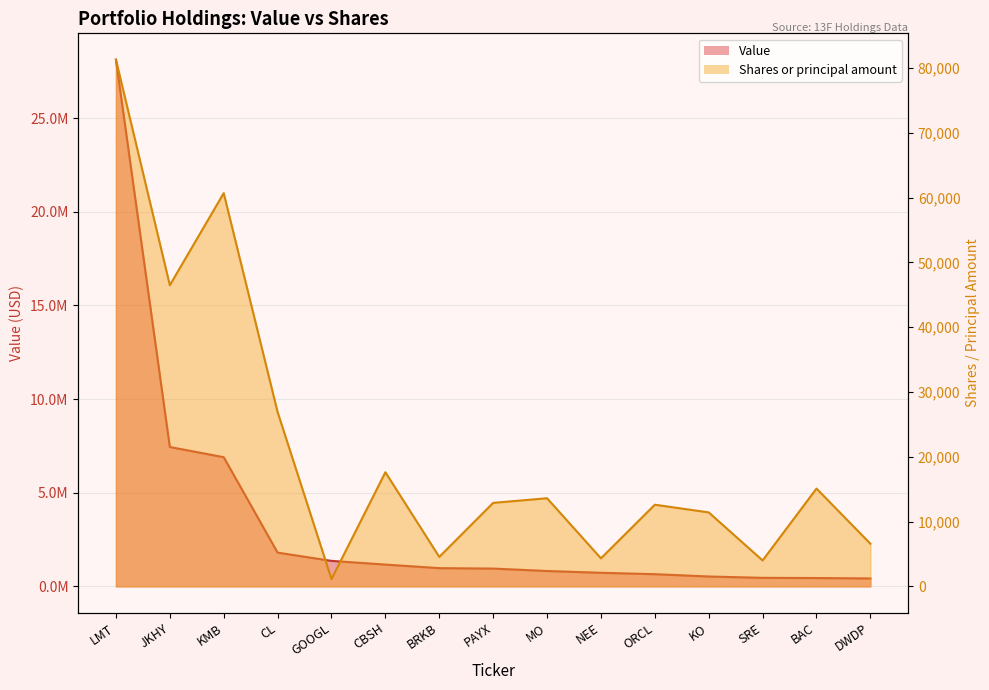

How many values in the Shares or principal amount series exceed 12887?

7